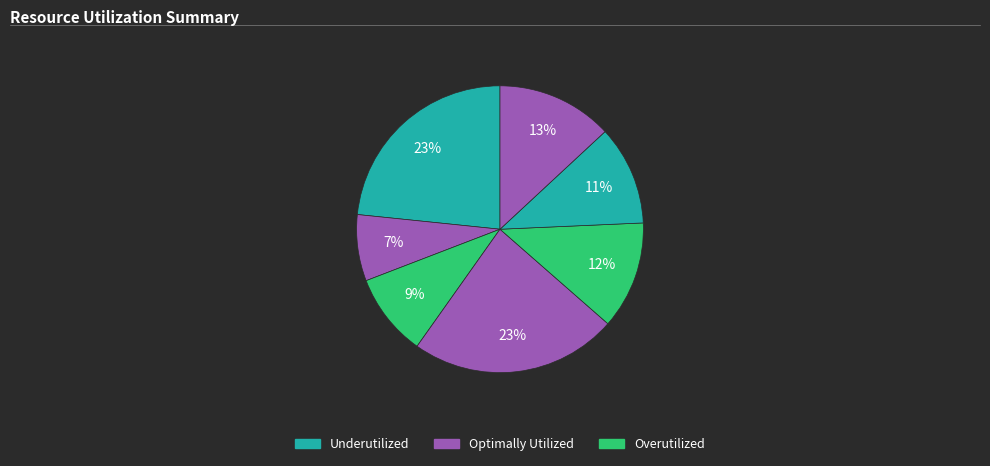

Count the number of slices in the pie.

7